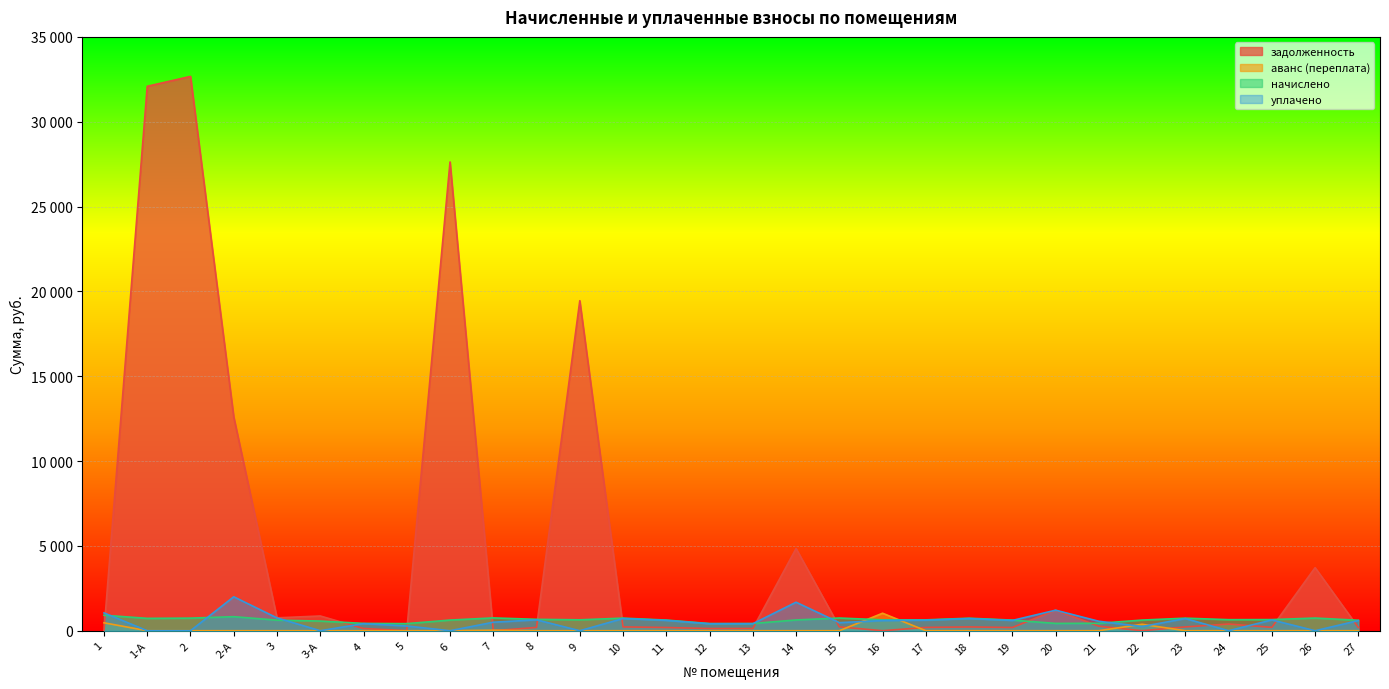

Which label corresponds to the largest value in the chart?

2